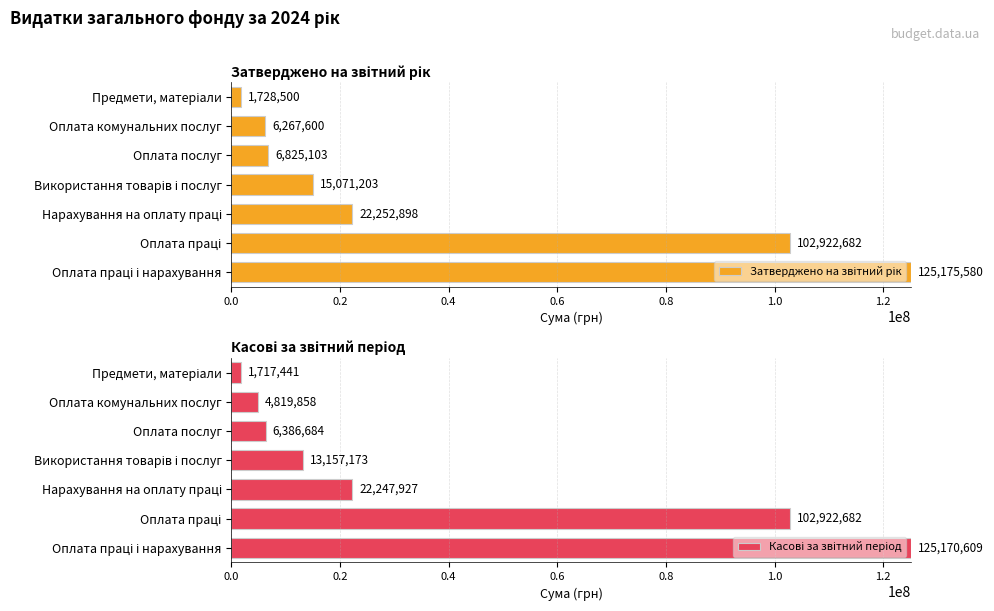

Between Оплата послуг and Оплата праці, which is larger?

Оплата праці